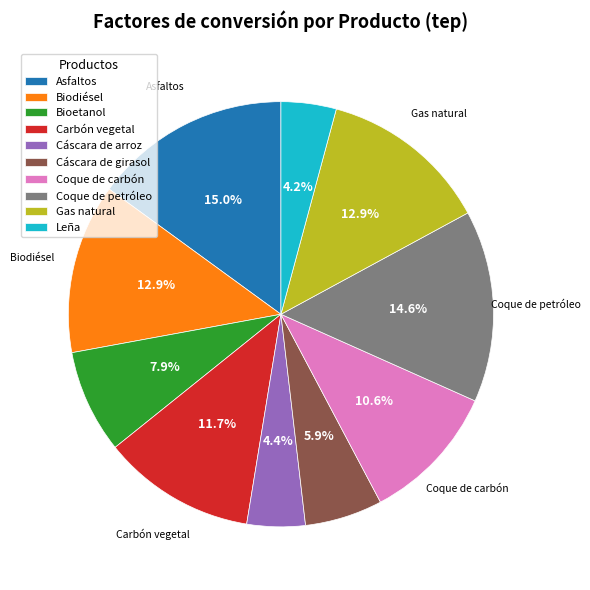

What is the total percentage of Biodiésel and Coque de carbón?

23.5%